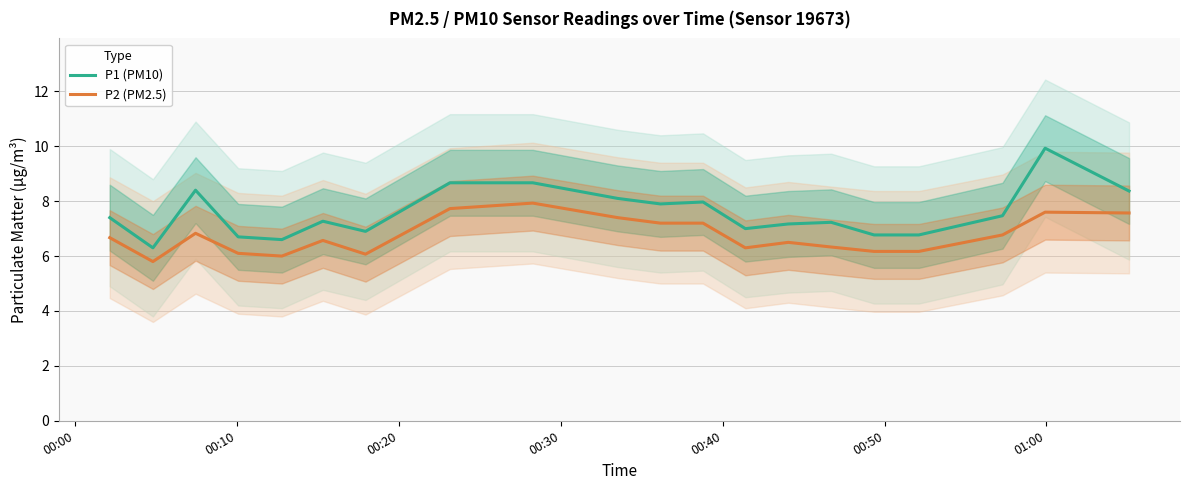

True or false: P2 (PM2.5) and P1 (PM10) cross at least once.

False